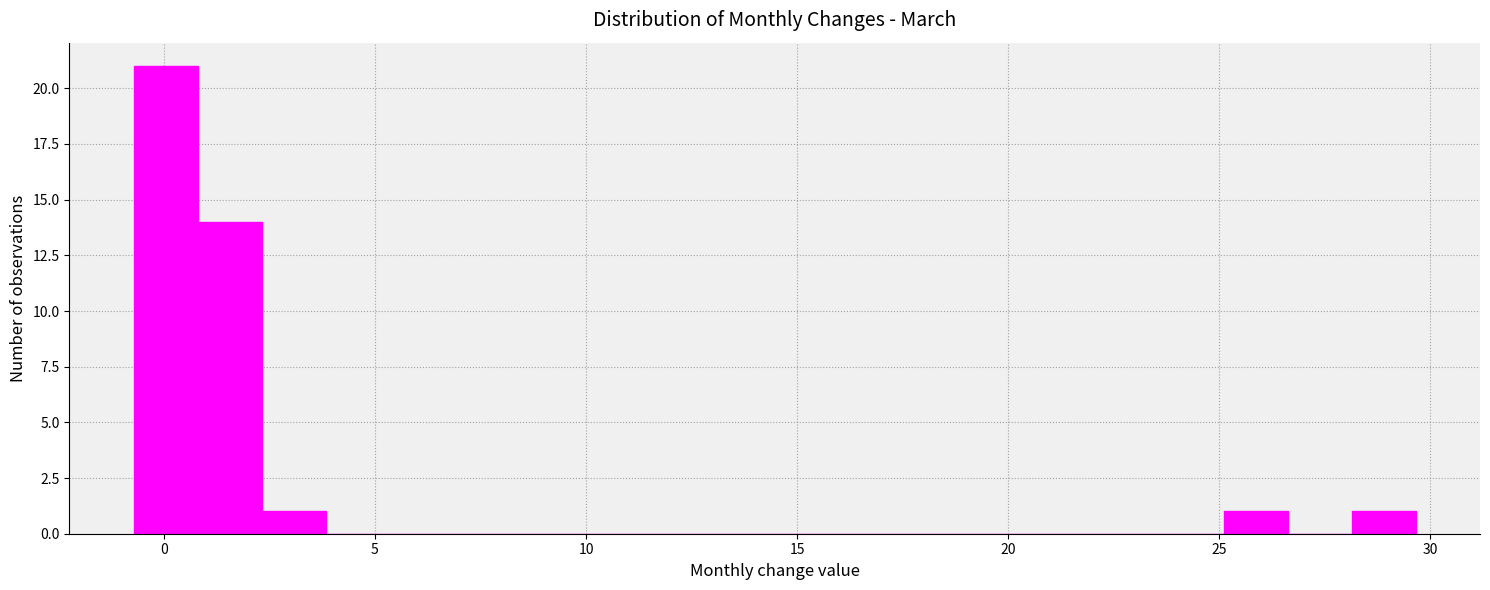

Around what value on the x-axis is the tallest bar? Give the approximate position of its centre, as read against the axis.

0.0